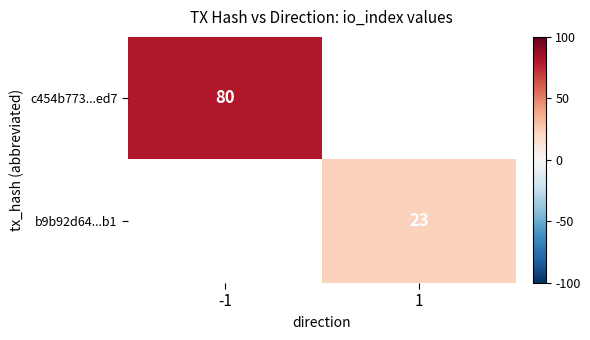

Which has a higher value, 1 or -1?

-1